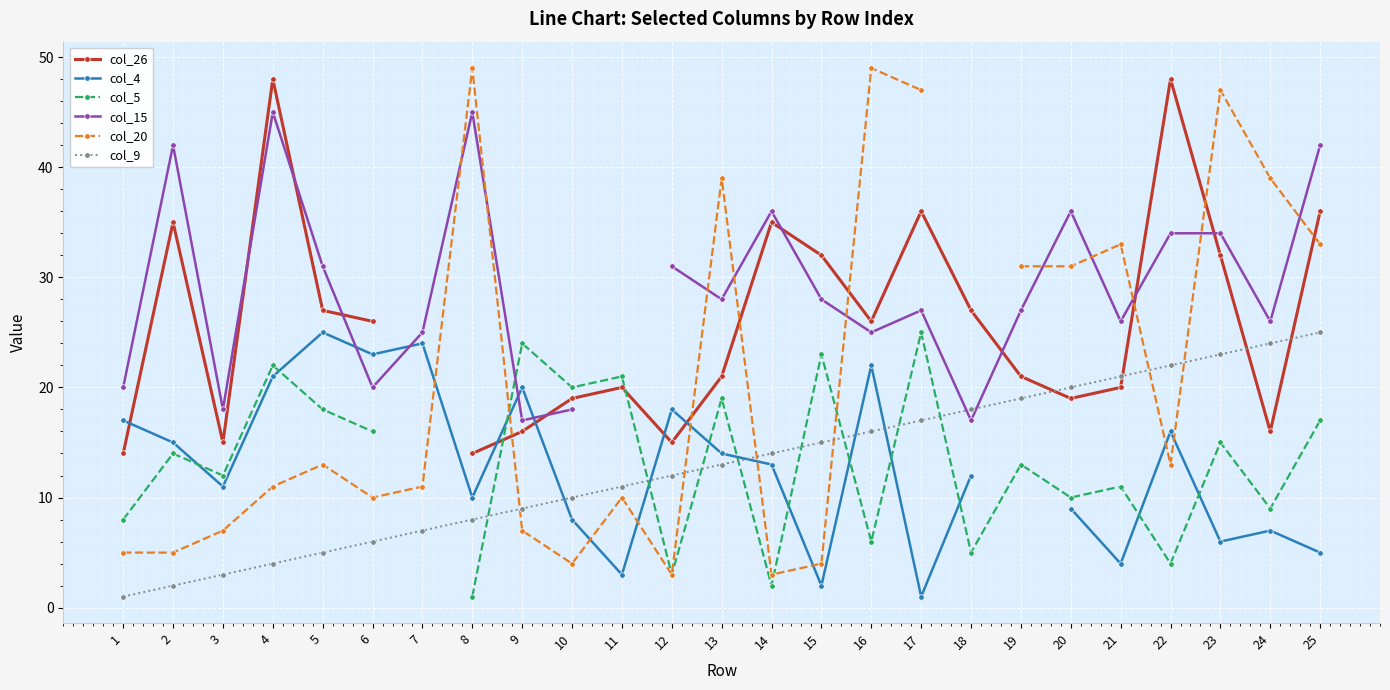

At 3, list the series in order from largest to smallest.

col_15, col_26, col_5, col_4, col_20, col_9